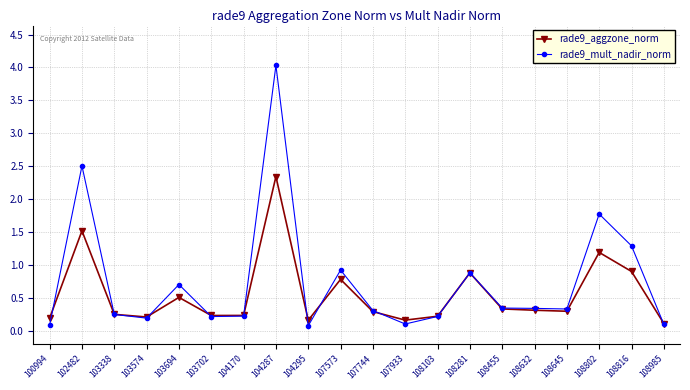

The value of rade9_aggzone_norm at 108281 is 0.9. True or false?

True